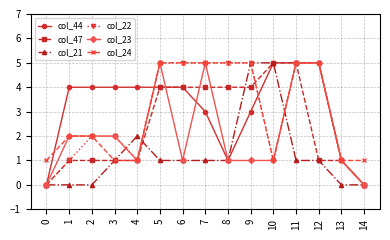

True or false: col_21 has more than 0 interior local peaks.

True